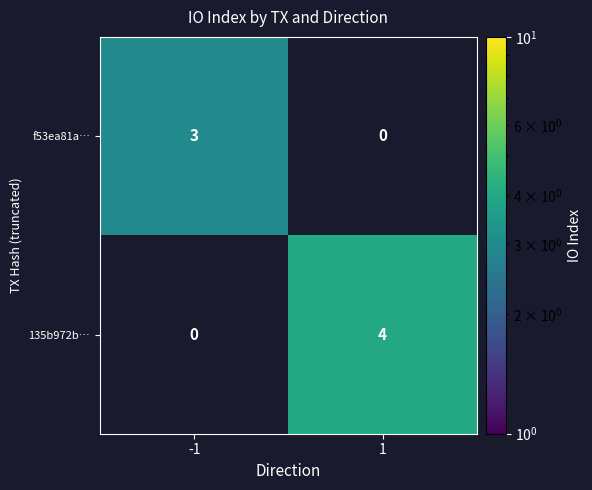

Between -1 and 1, which series saw the biggest shift?

135b972b…